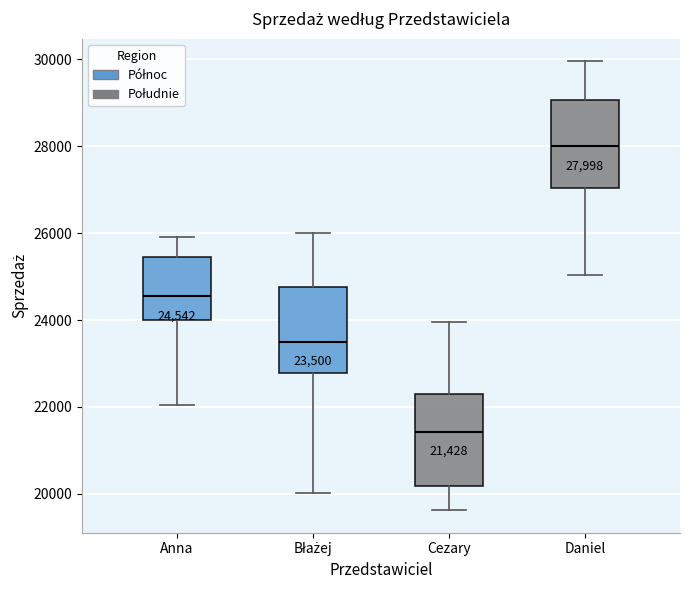

Which box's median line is the lowest?

Cezary